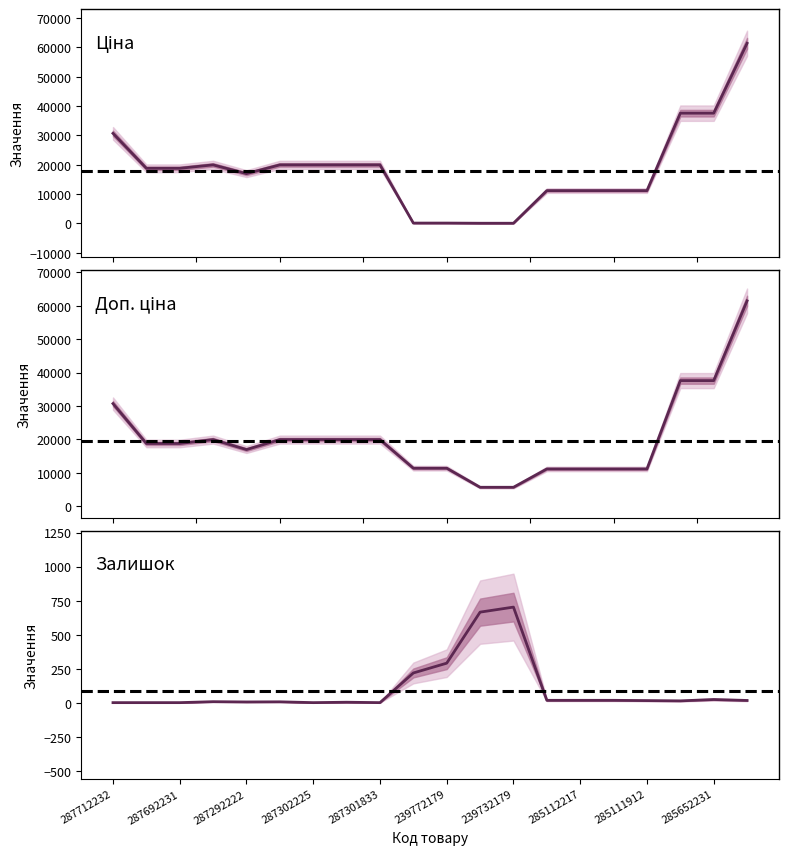

True or false: Доп. ціна and Ціна cross at least once.

False